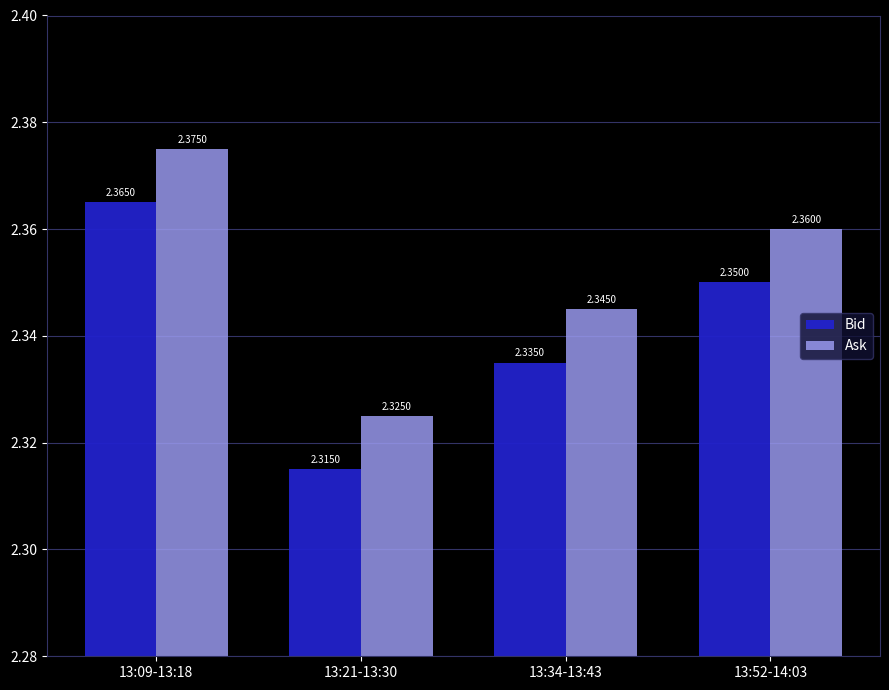

Count the number of categories in the chart.

4